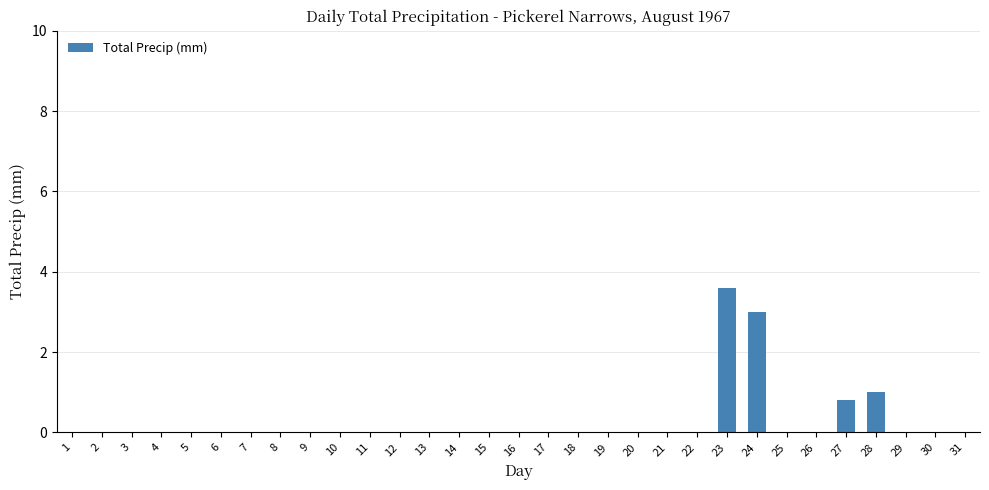

What is the greatest value displayed?

3.6